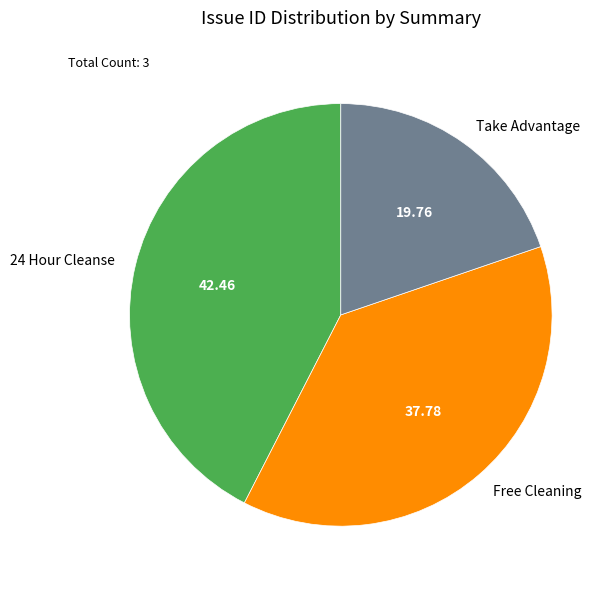

Do Take Advantage and Free Cleaning together represent more than half of the pie?

Yes